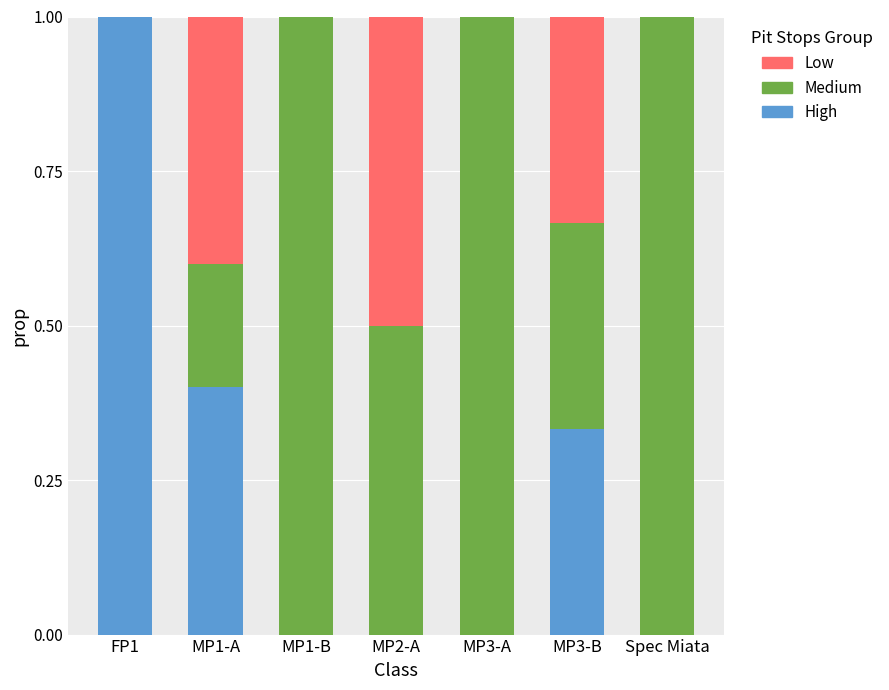

True or false: High has a value of 0.0 at MP1-B.

True